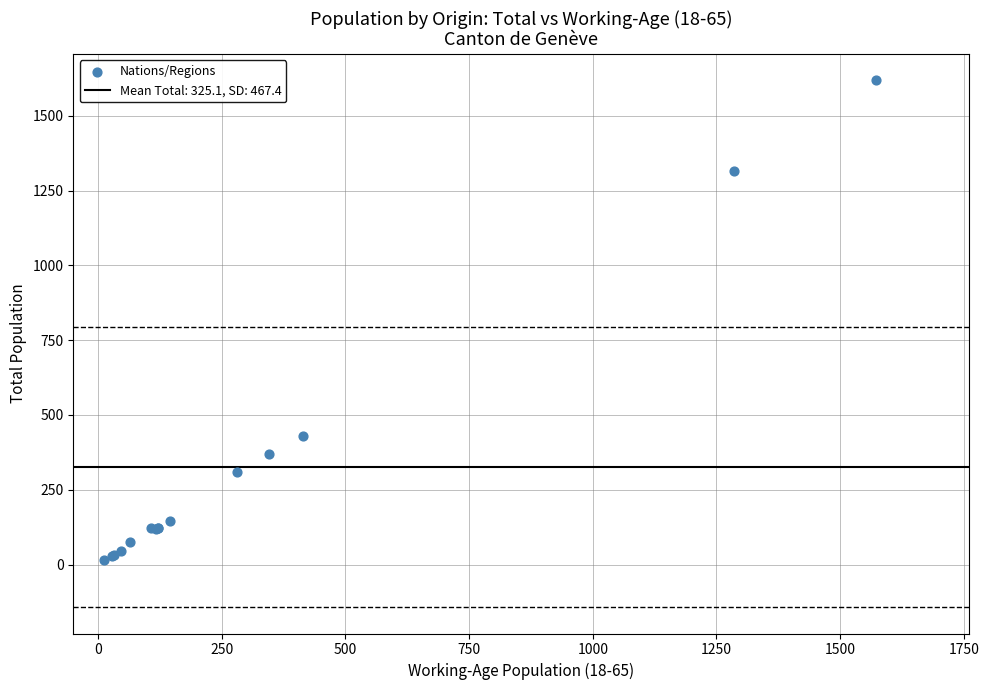

What Y value in the scatter plot is closest to 817?

431